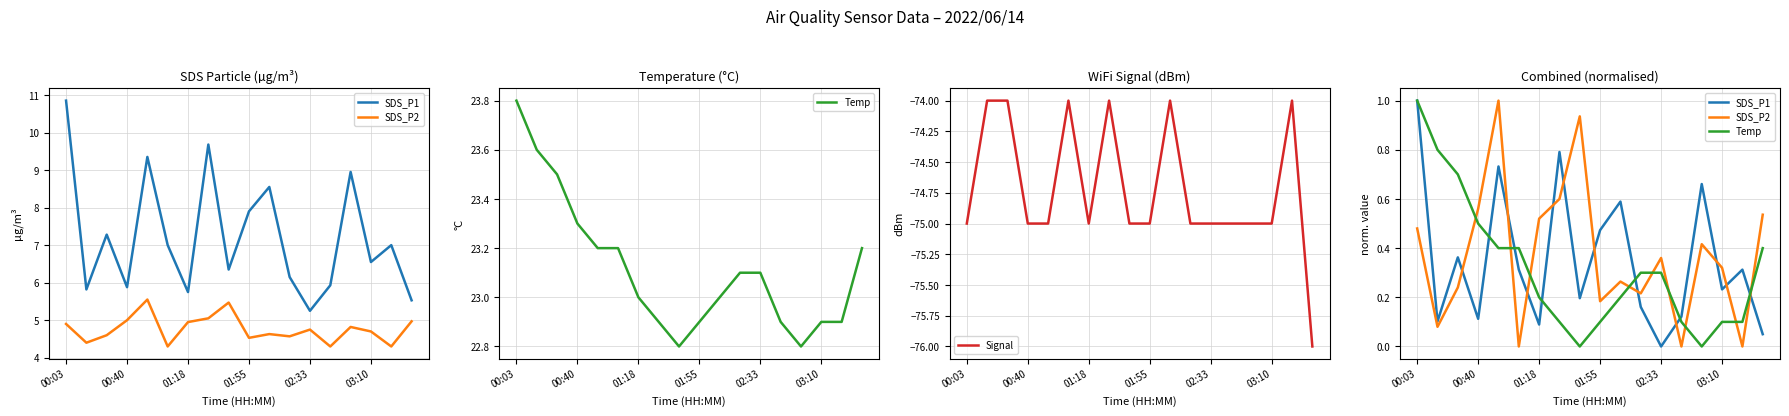

What is the highest value of the Signal series?

-74